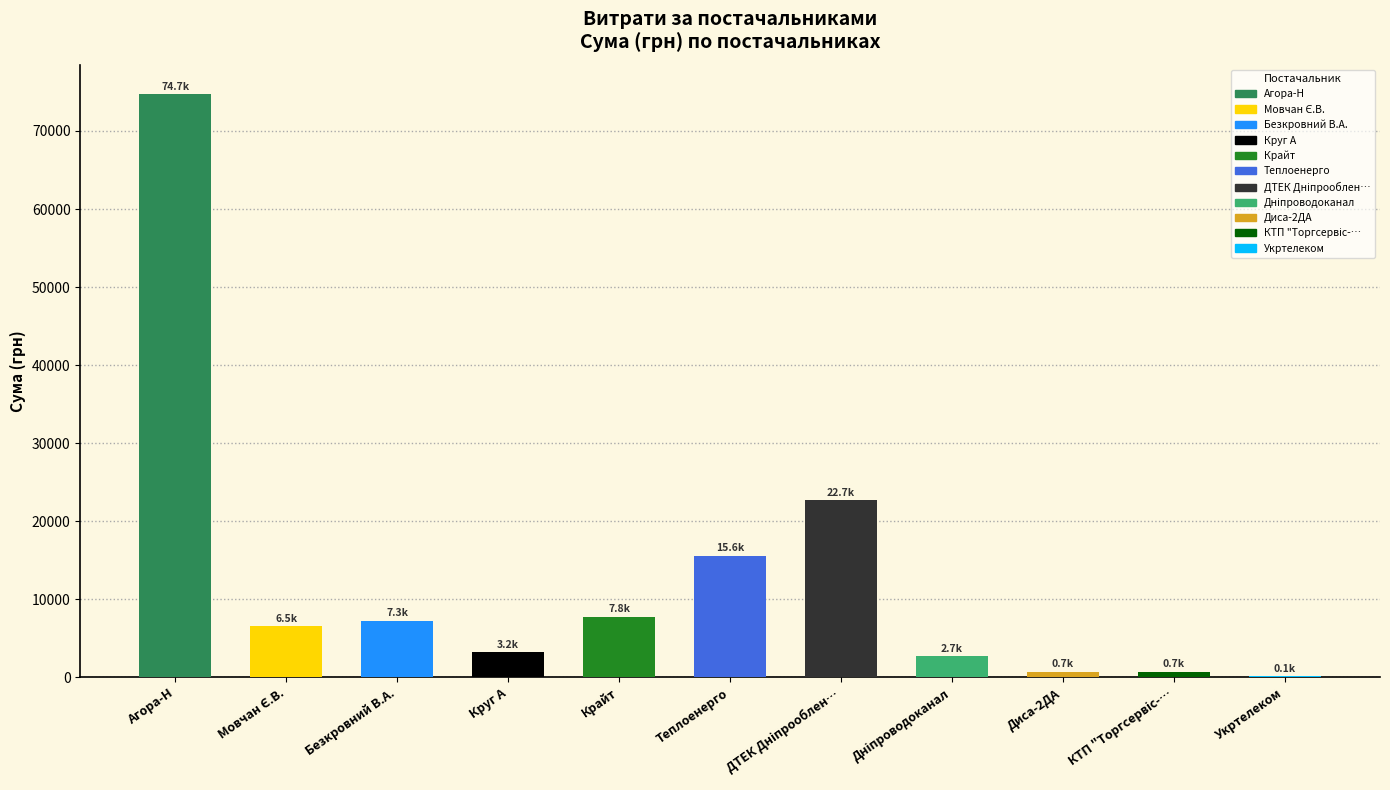

The value at Крайт is 13715.1. True or false?

False